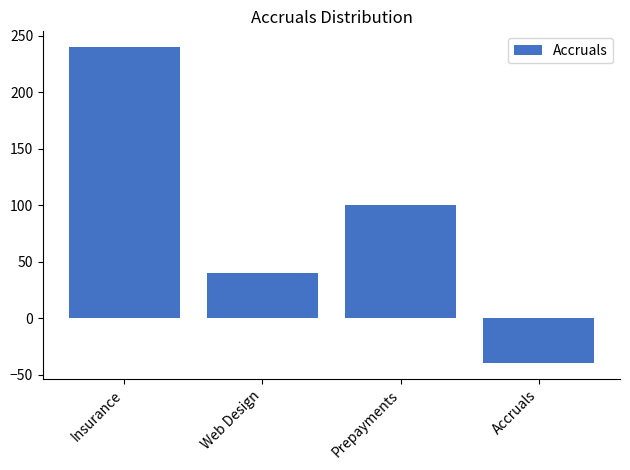

List the labels in order of value, largest first.

Insurance, Prepayments, Web Design, Accruals